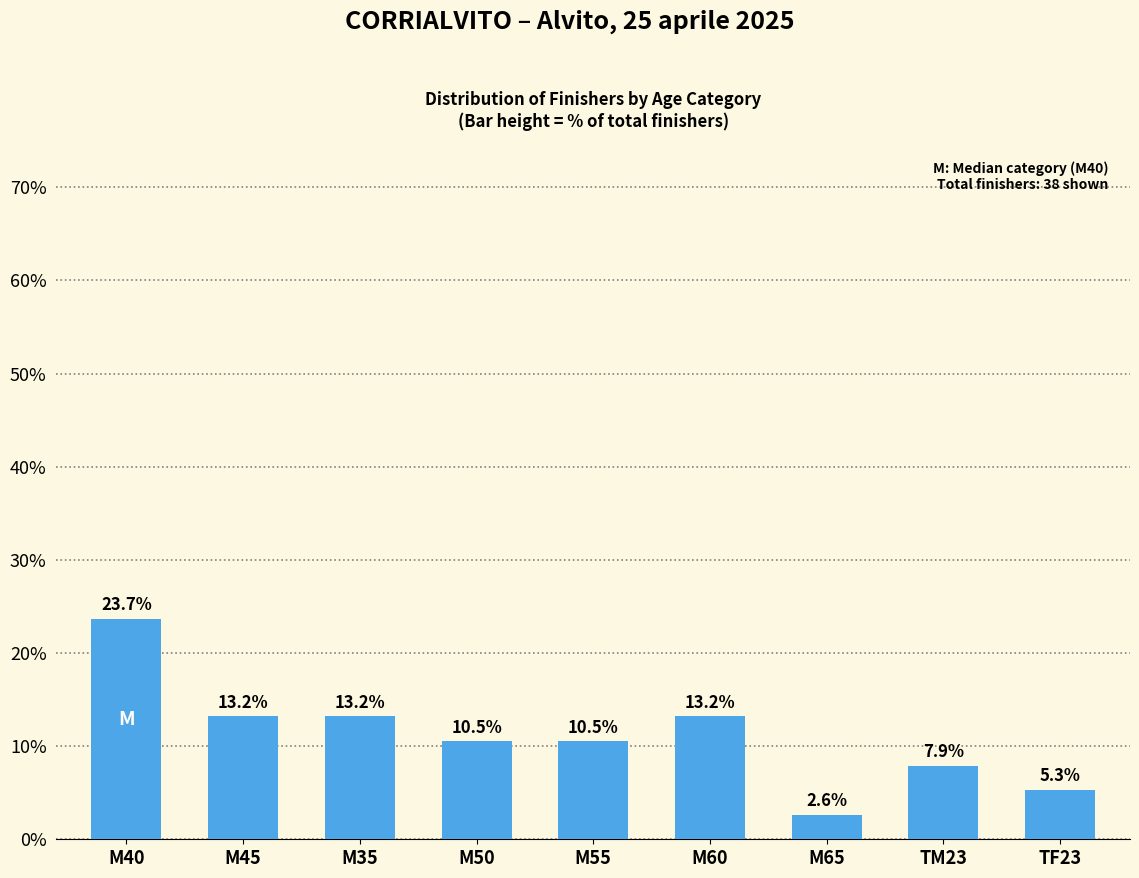

What is the label of the 4th bar from the right?

M60